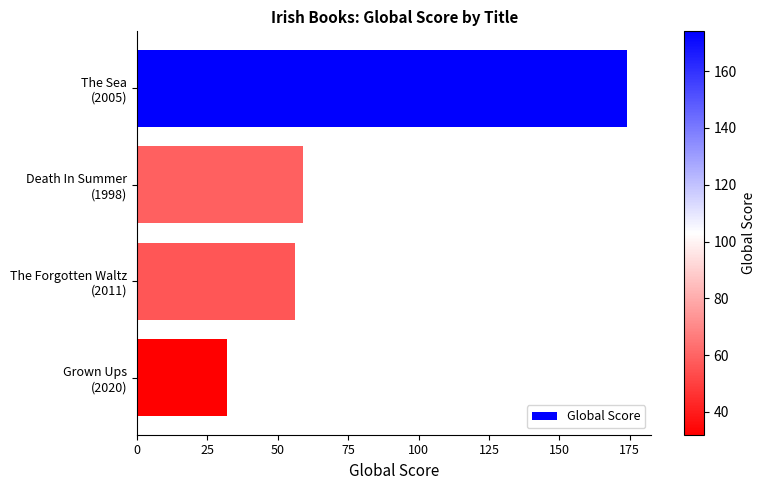

How many categories are shown in the chart?

4